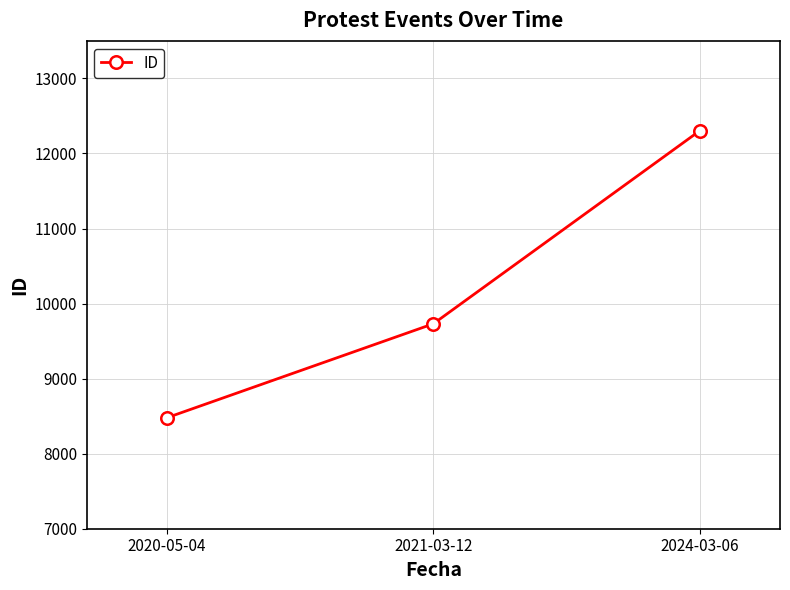

Count the number of categories in the chart.

3